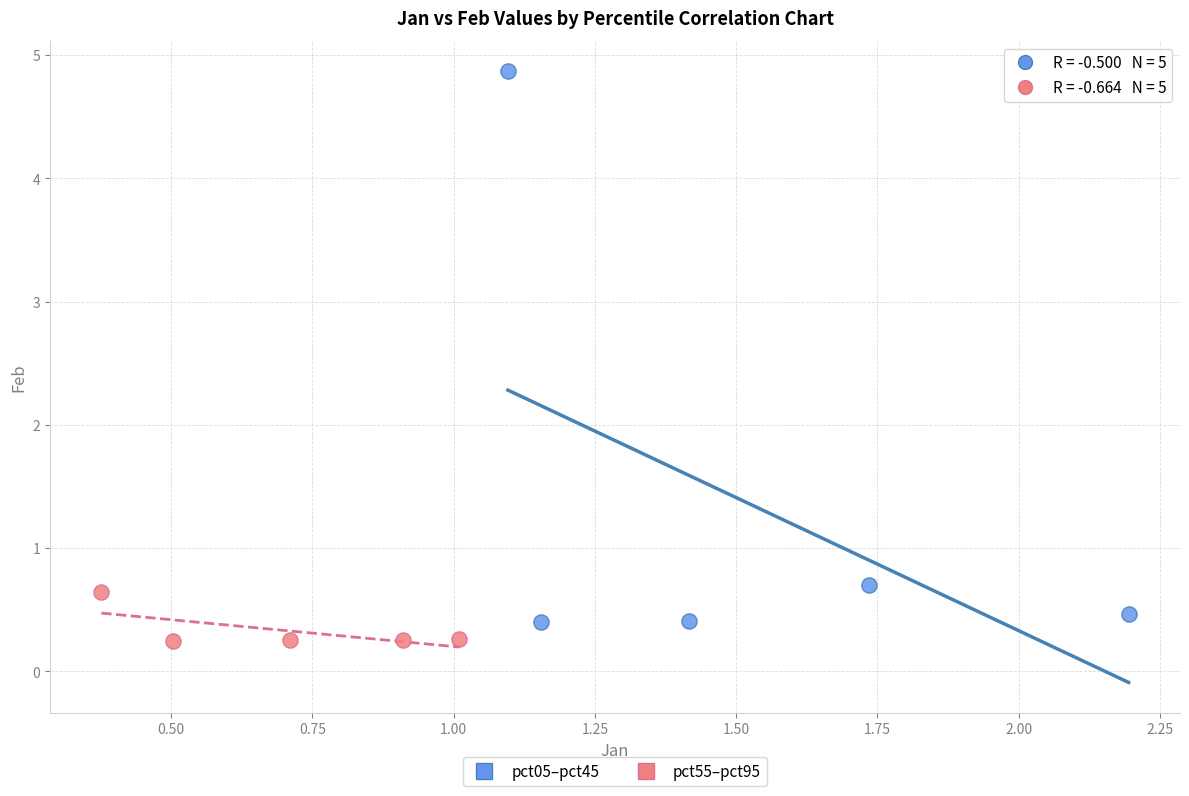

Which series has the largest Y range (max minus min)?

pct05–pct45